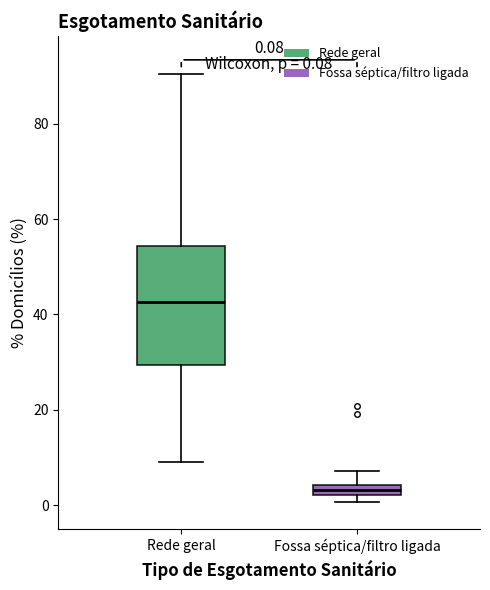

Comparing the boxes themselves (not the whiskers), which one is the tallest?

Rede geral